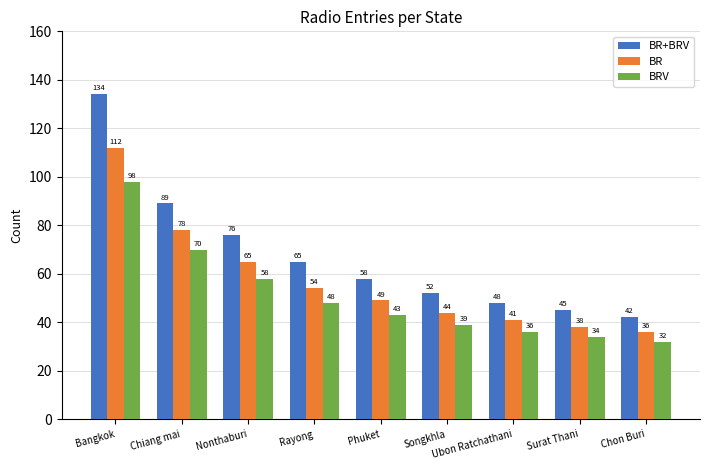

At which category is the sum across all series the highest?

Bangkok